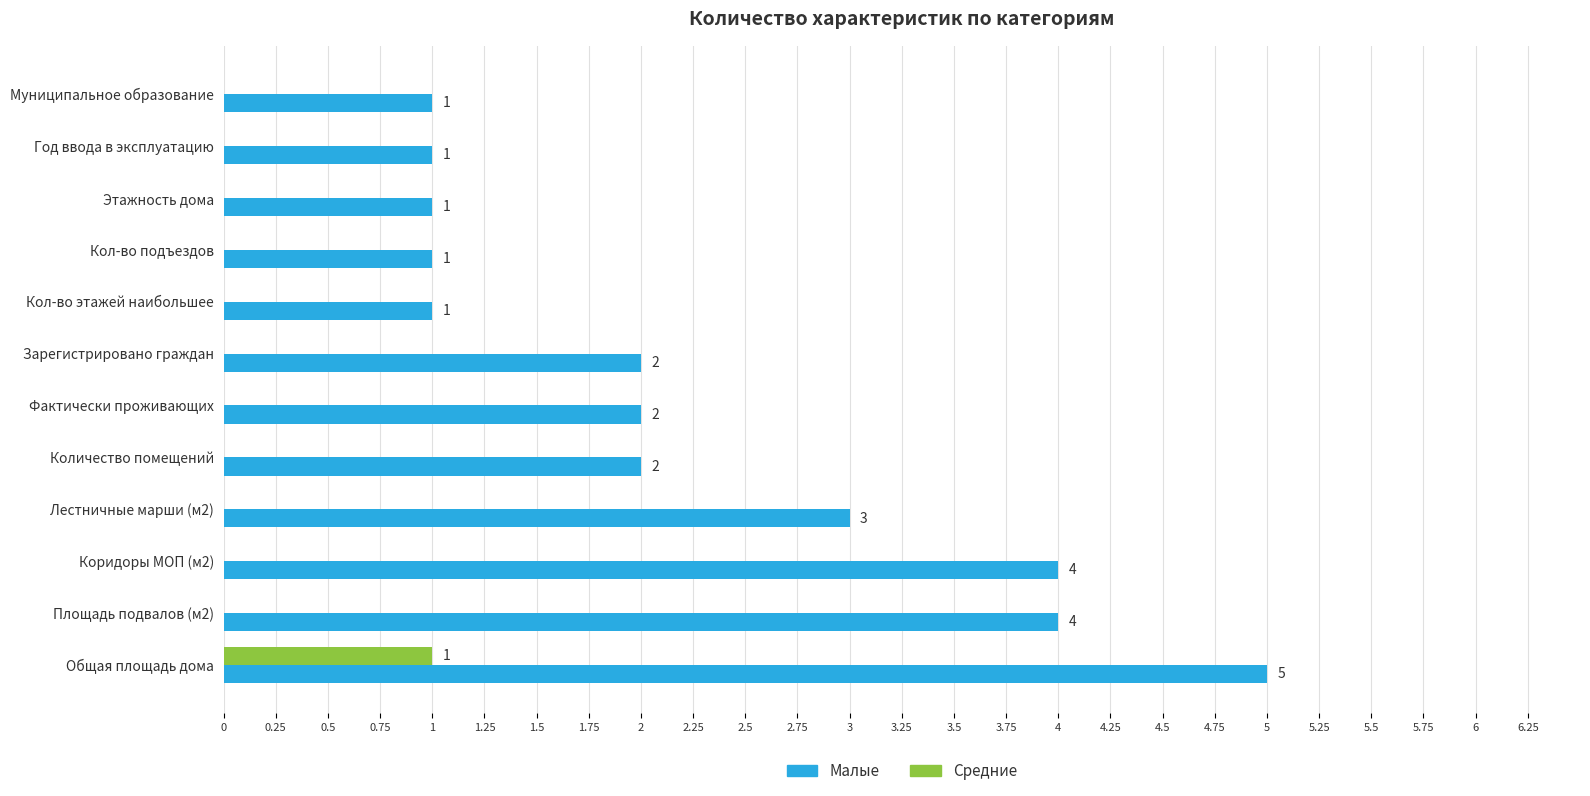

What is the sum of all Средние values?

1